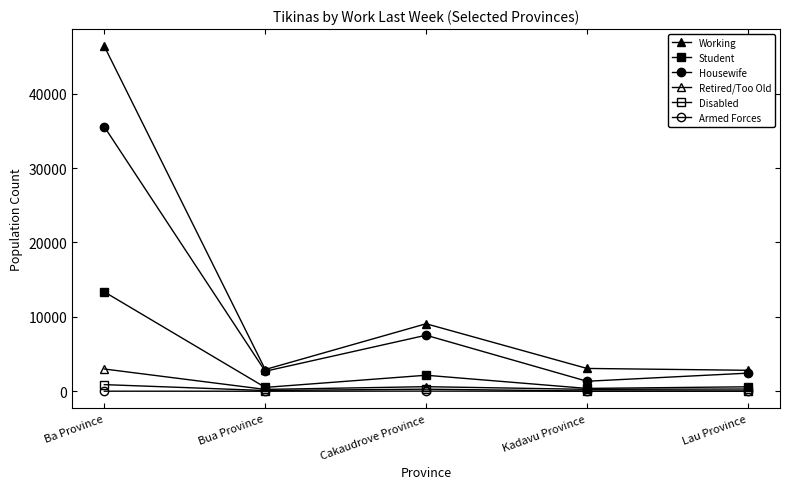

How many data points does each series have?

5